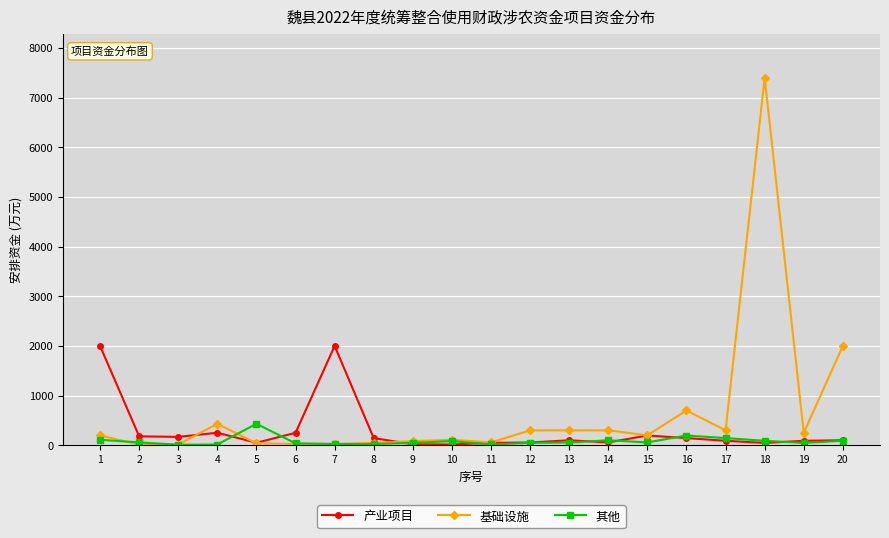

How many lines are shown in the chart?

3